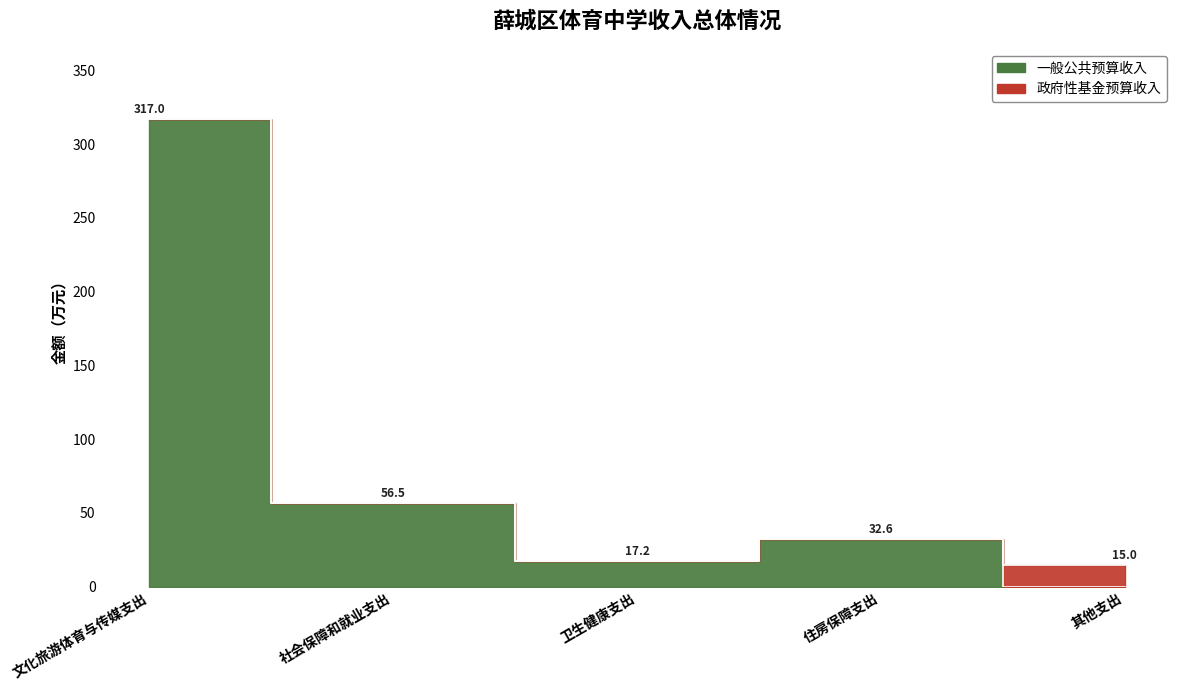

What is the average value?

84.7